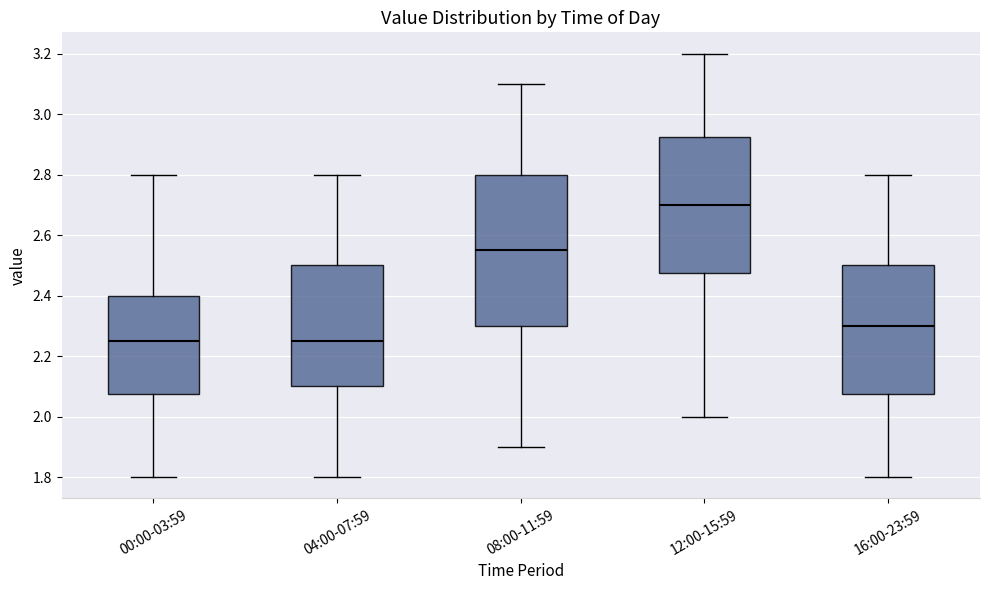

Reading left to right, read every box against the y-axis: the position of its median line, the range the box covers, and the ends of its whiskers. The values are not printed on the chart, so give them approximately, as read against the axis.

00:00-03:59: median 2.26, box 2.08 to 2.40, whiskers 1.80 to 2.80
04:00-07:59: median 2.26, box 2.10 to 2.50, whiskers 1.80 to 2.80
08:00-11:59: median 2.56, box 2.30 to 2.80, whiskers 1.90 to 3.10
12:00-15:59: median 2.70, box 2.48 to 2.92, whiskers 2.00 to 3.20
16:00-23:59: median 2.30, box 2.08 to 2.50, whiskers 1.80 to 2.80